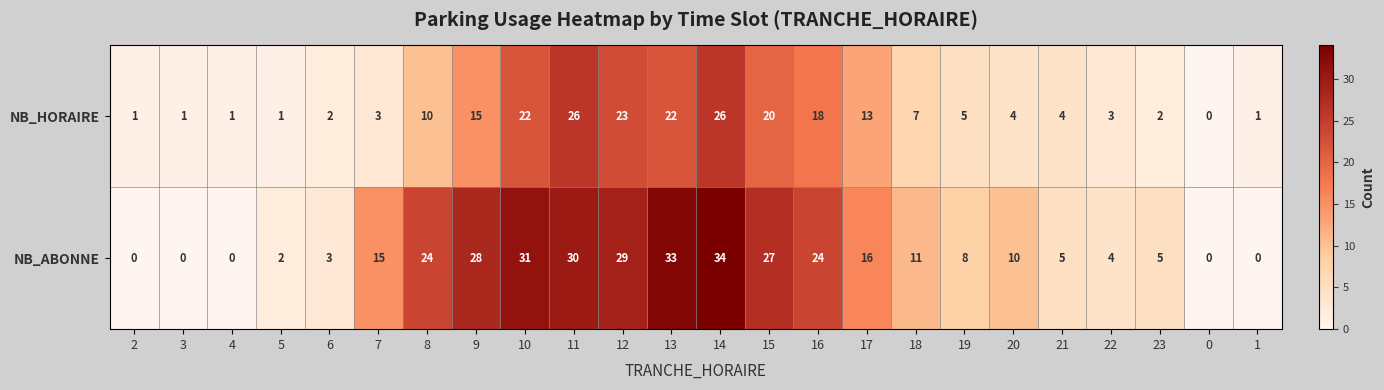

Which series changed the most between 8 and 18?

NB_ABONNE